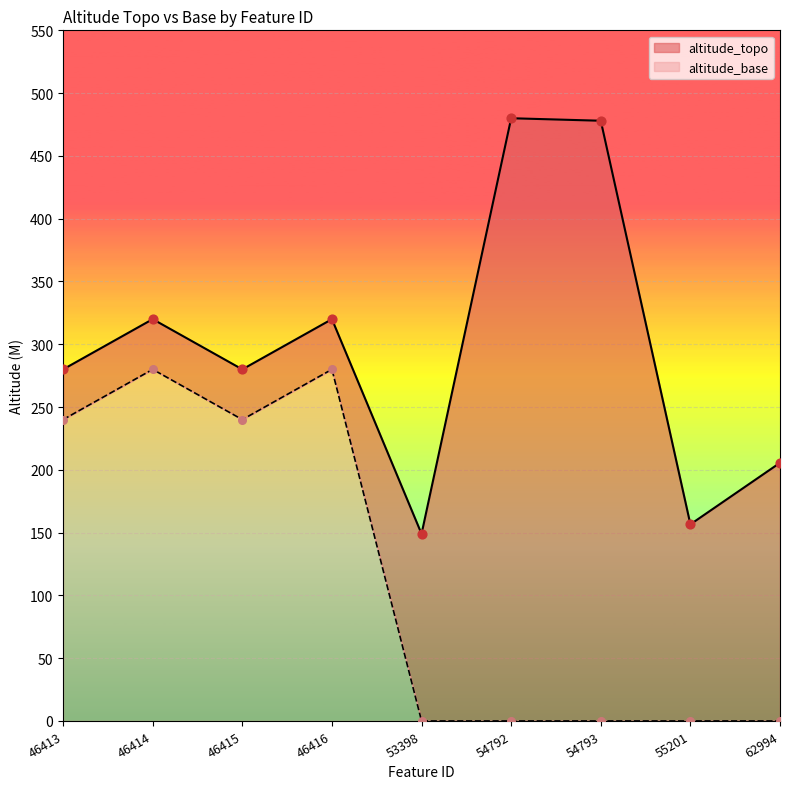

What is the total value across all series at 62994?

205.6